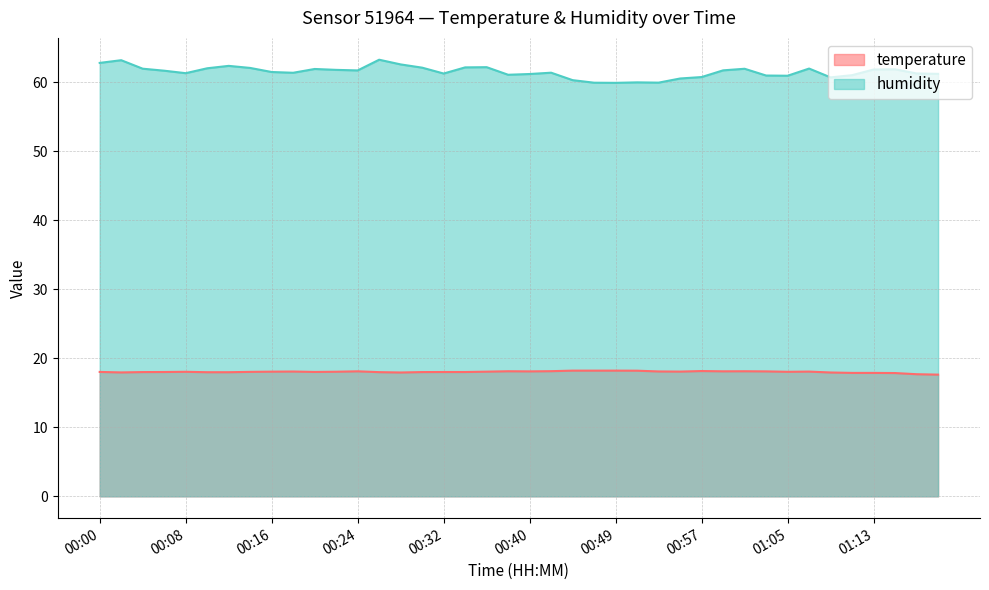

Which series changed the most between 00:38 and 01:01?

humidity